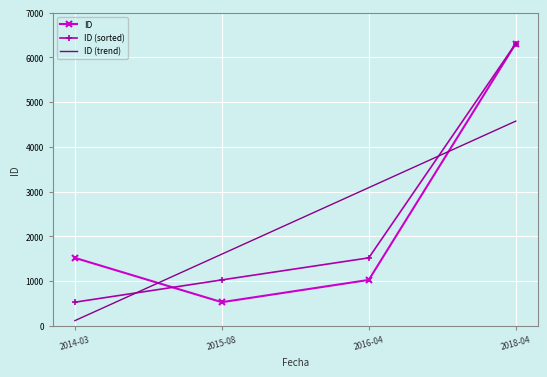

The value of ID (sorted) at 2014-03 is 927.3. True or false?

False